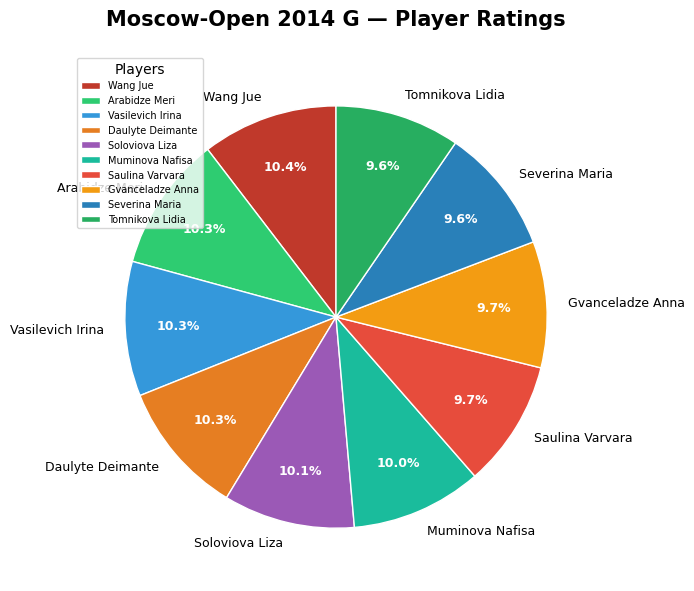

How many segments does this pie chart have?

10